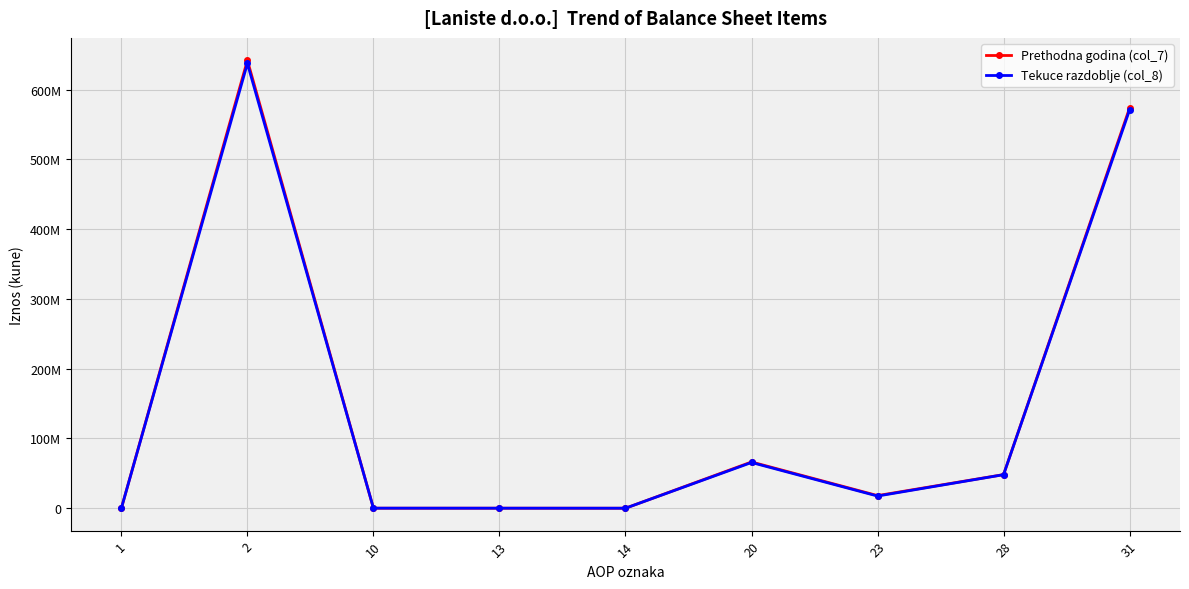

Rank the categories by Prethodna godina (col_7) value from highest to lowest.

2, 31, 20, 28, 23, 10, 13, 14, 1